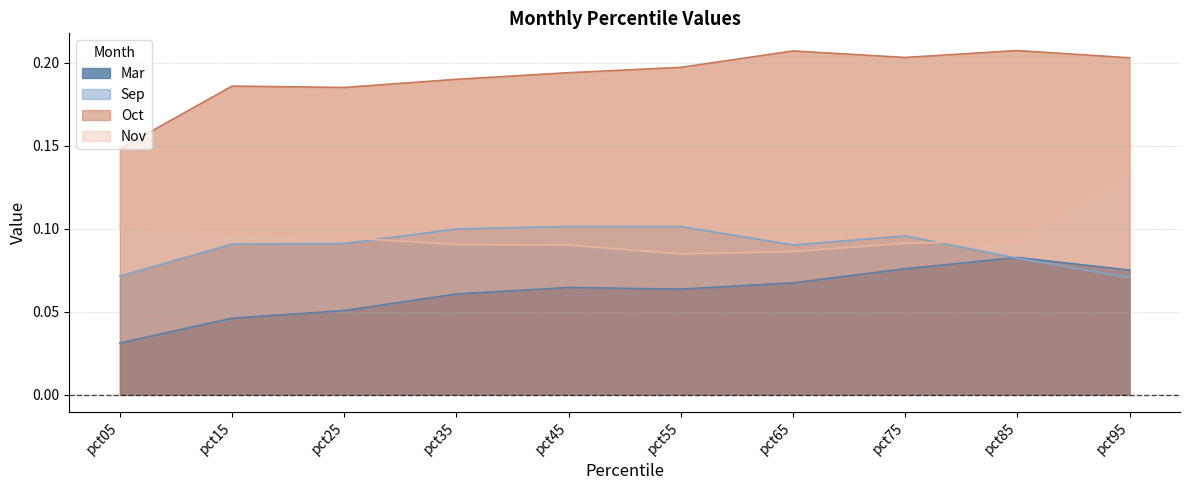

What is the difference between the maximum and minimum values in the Mar series?

0.1